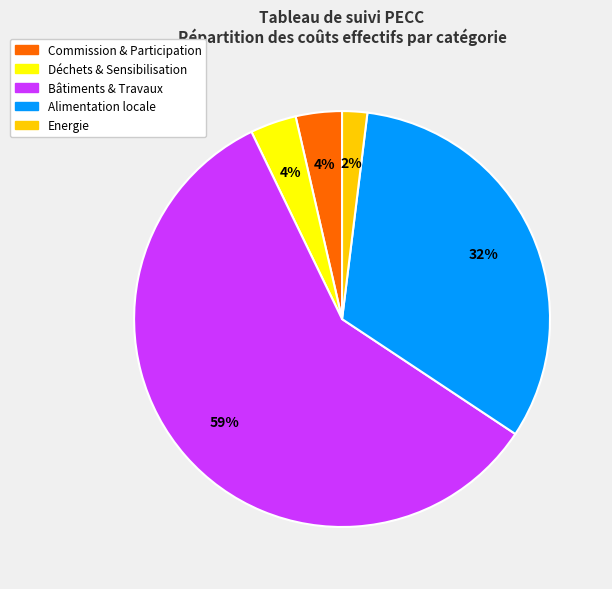

Is there any slice that represents more than half of the pie?

Yes